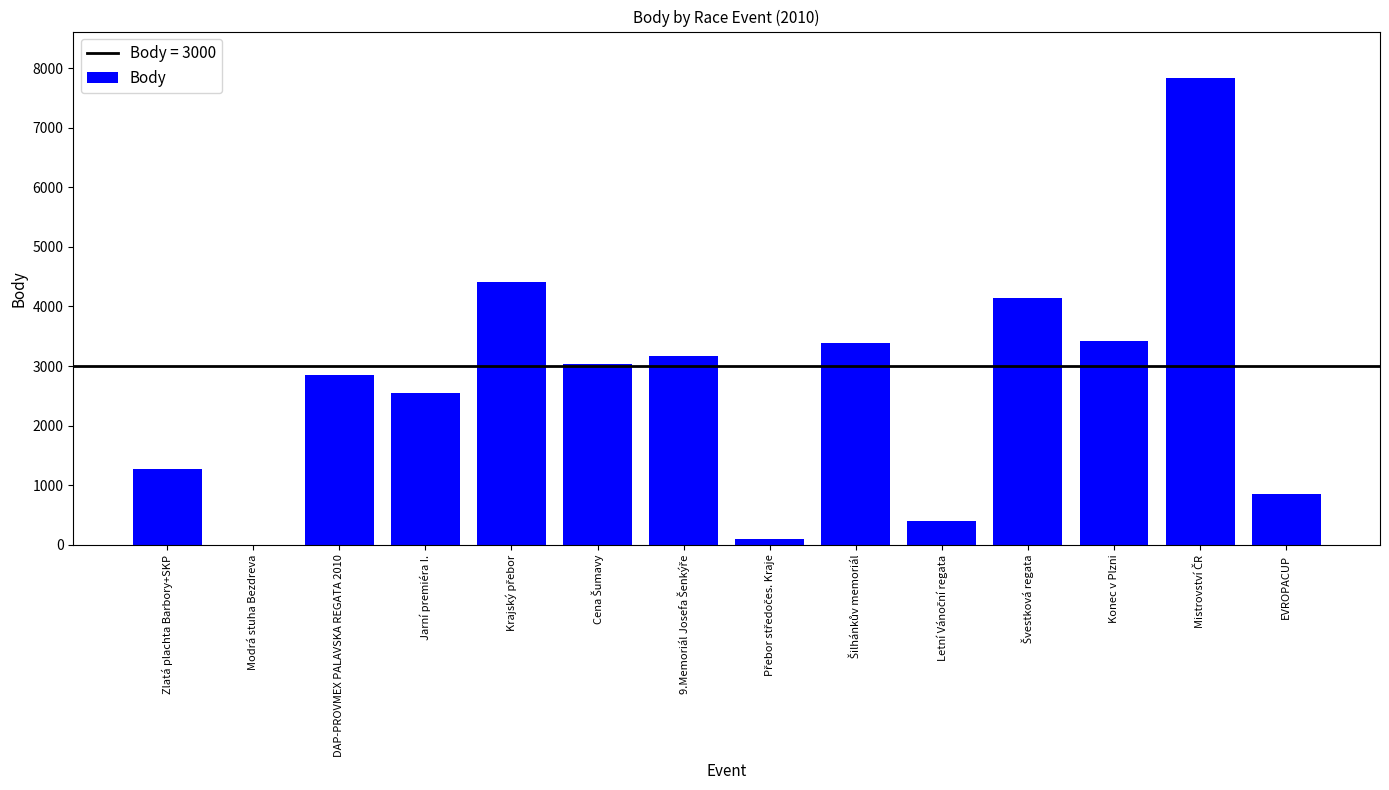

The value at EVROPACUP is 1260. True or false?

False